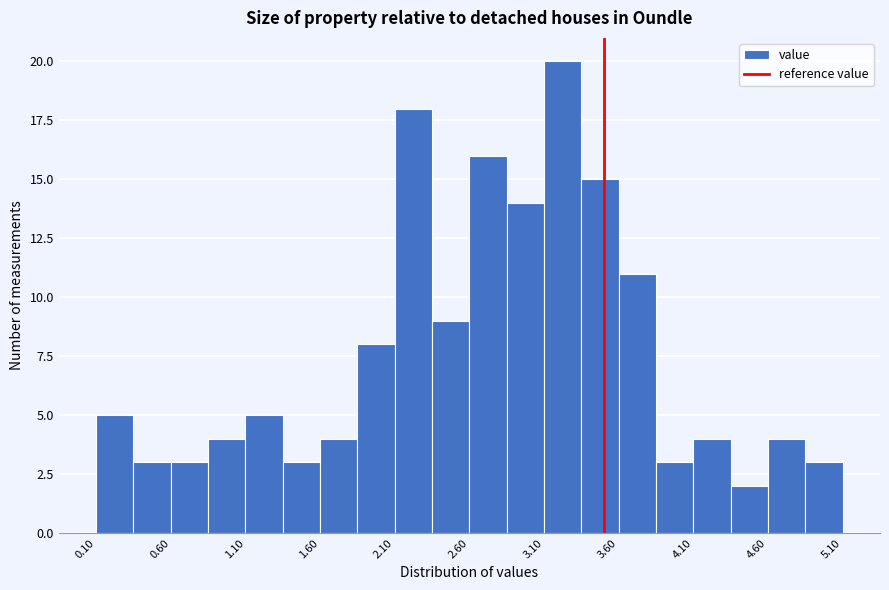

What is the height of the bar covering 4.85 to 5.10 on the x-axis? The values are not printed on the chart, so give them approximately, as read against the axis.

3